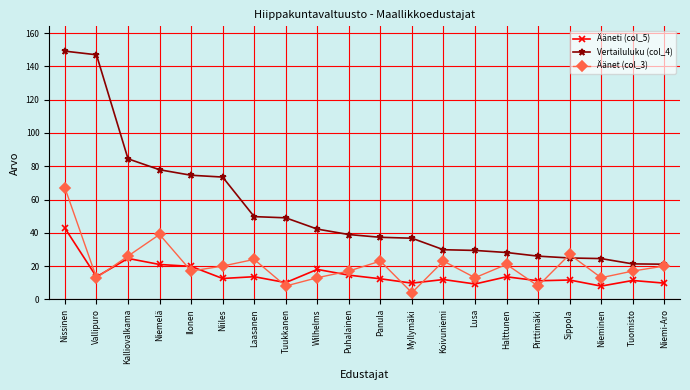

What is the minimum value for Vertailuluku (col_4)?

21.1